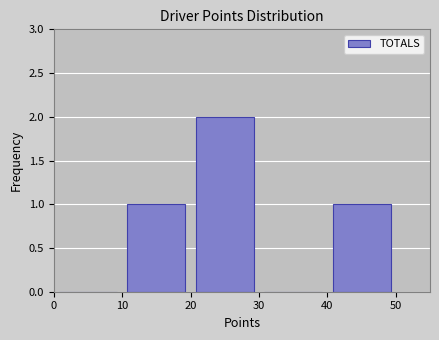

Reading left to right, transcribe this chart: for each bar, give the range it covers on the x-axis and its height. The values are not printed on the chart, so give them approximately, as read against the axis.

0 to 10: 0
10 to 20: 1
20 to 30: 2
30 to 40: 0
40 to 50: 1